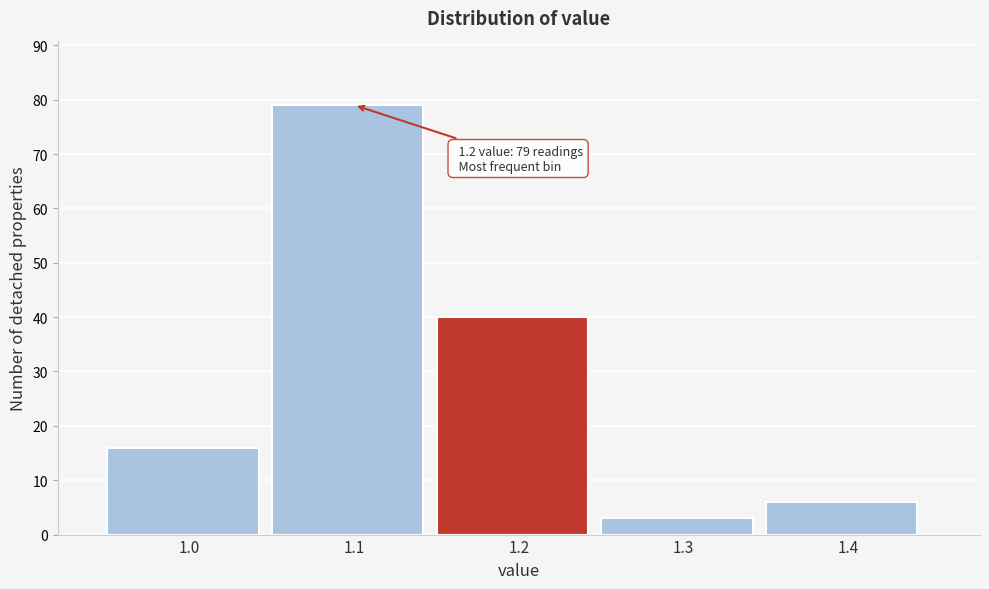

Reading left to right, transcribe all the data shown in this chart.

1.0=16	1.1=79	1.2=40	1.3=3	1.4=6